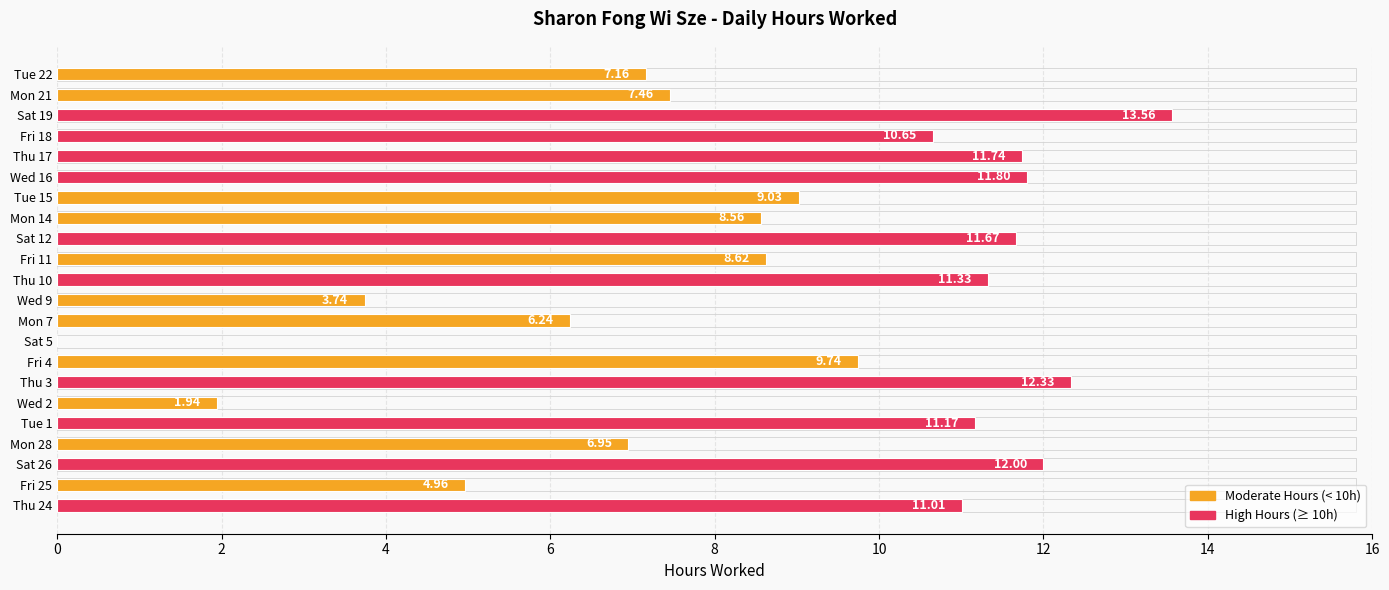

What is the sum of all values?

191.7